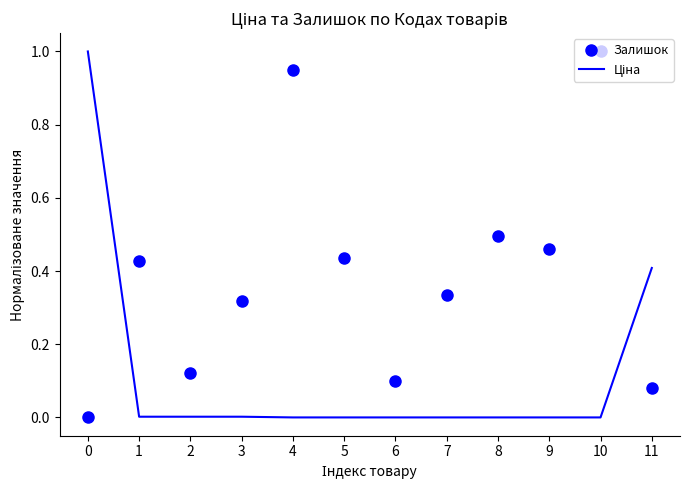

Which series has the largest total across all categories?

Залишок